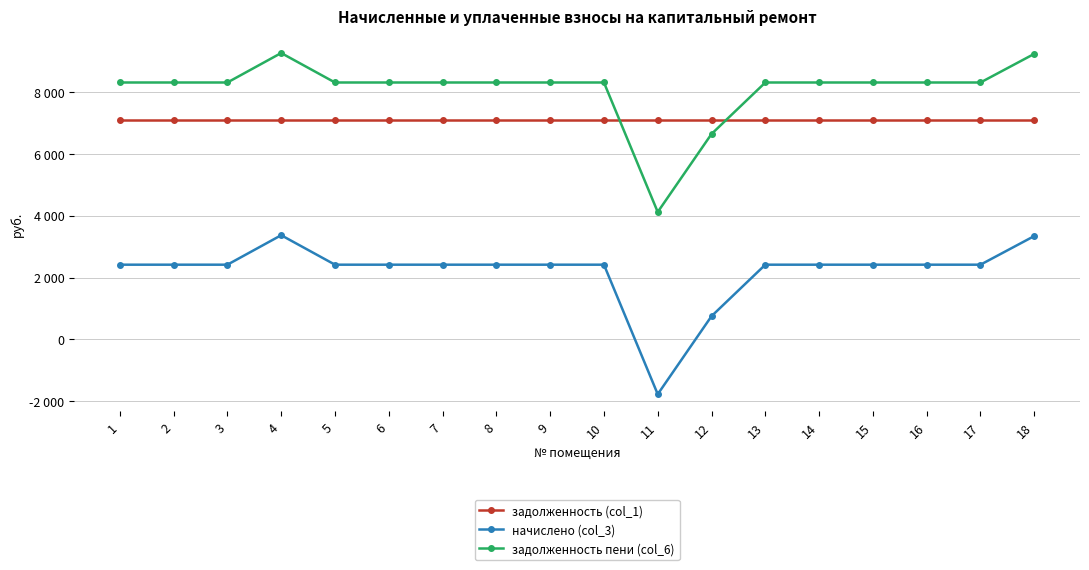

Does the chart have visible grid lines?

Yes